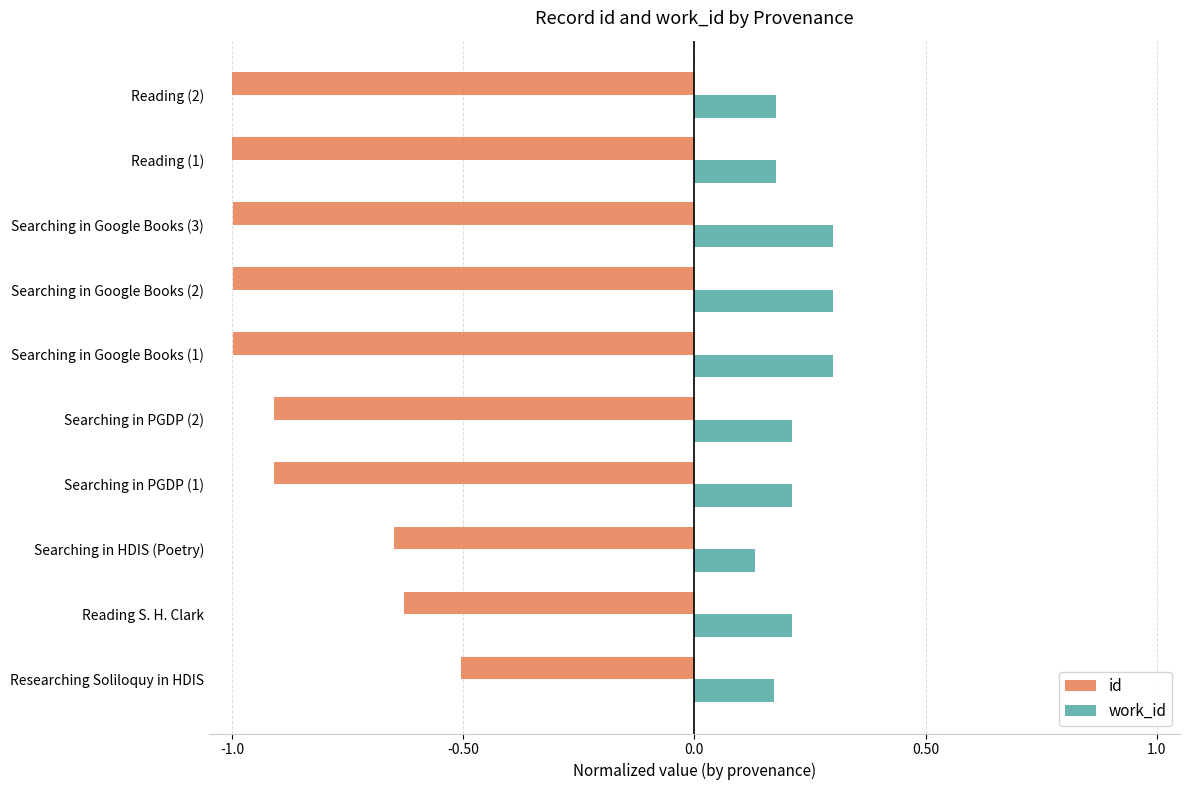

What is the average value of the id series?

-0.9